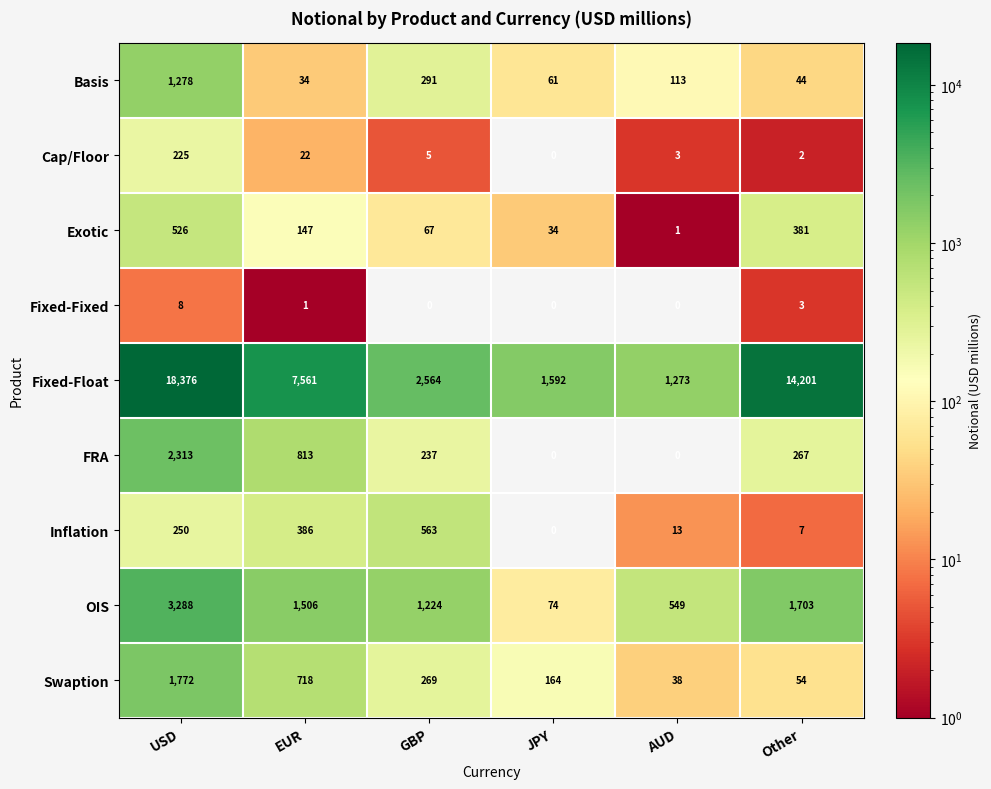

Between AUD and Other, which series saw the biggest shift?

Fixed-Float